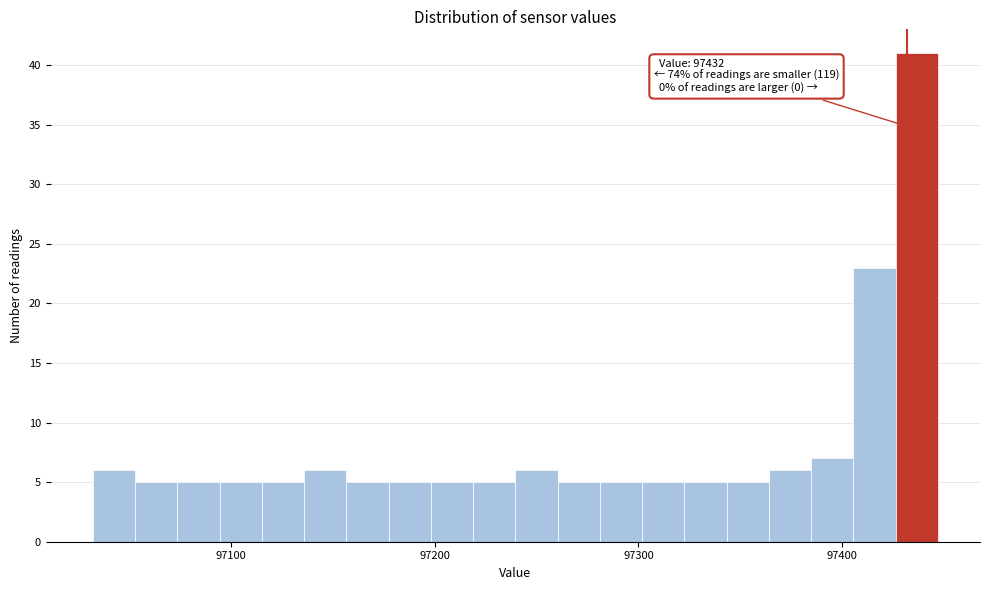

Around what value on the x-axis is the tallest bar? Give the approximate position of its centre, as read against the axis.

97440